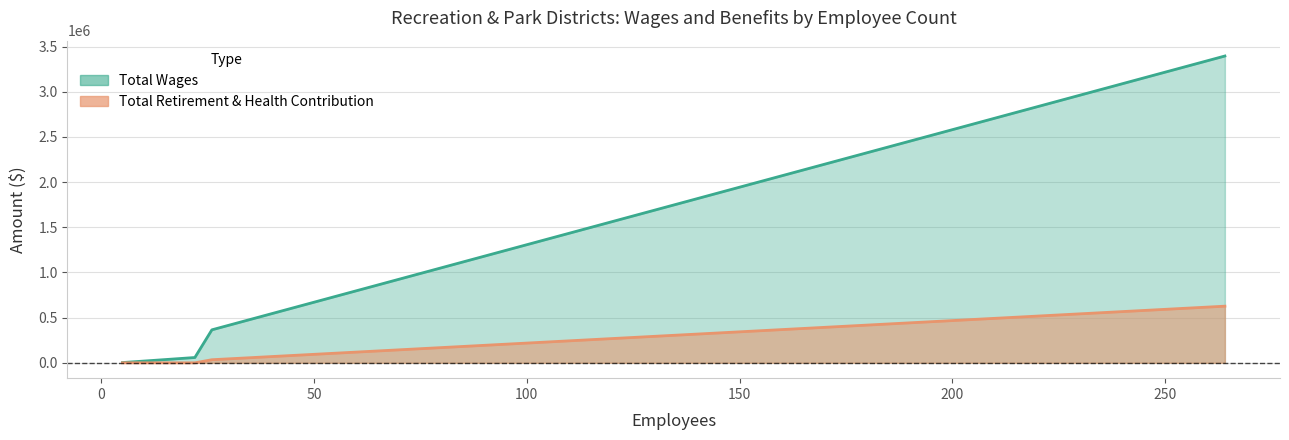

Which has a higher value, 264 or 5?

264